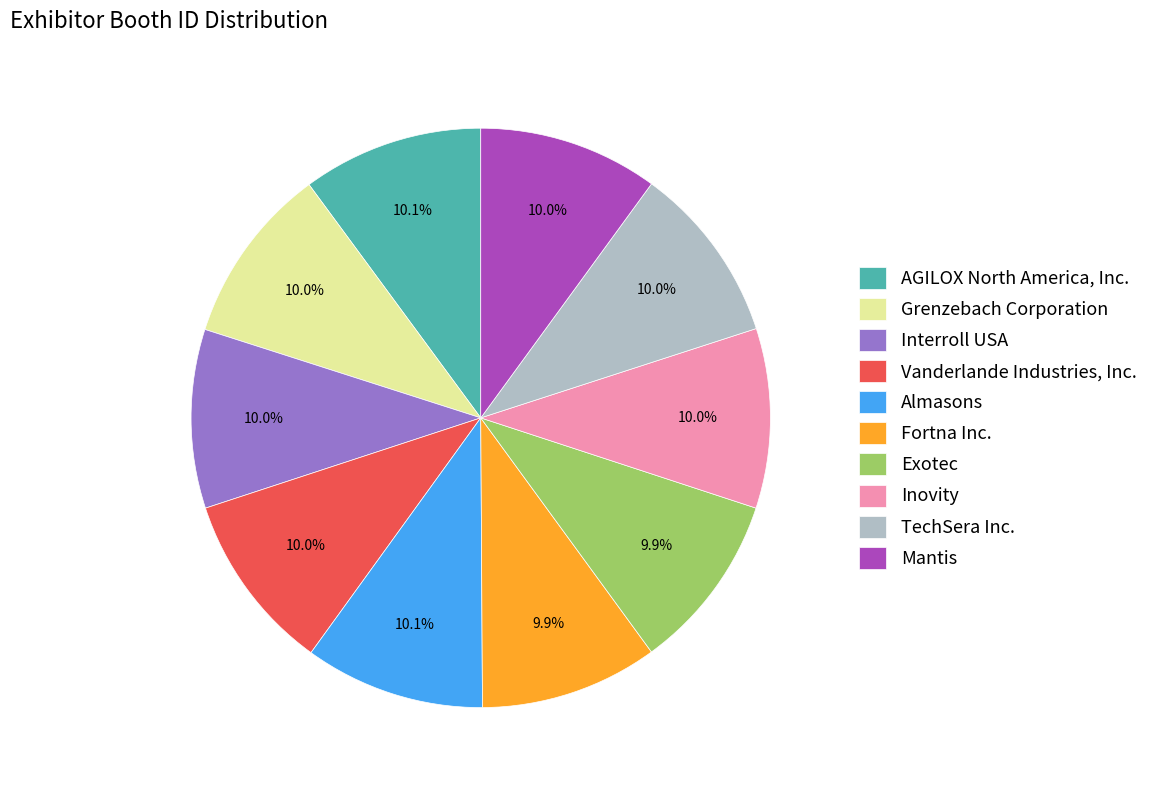

What percentage is the Exotec slice, to the nearest percent?

10%